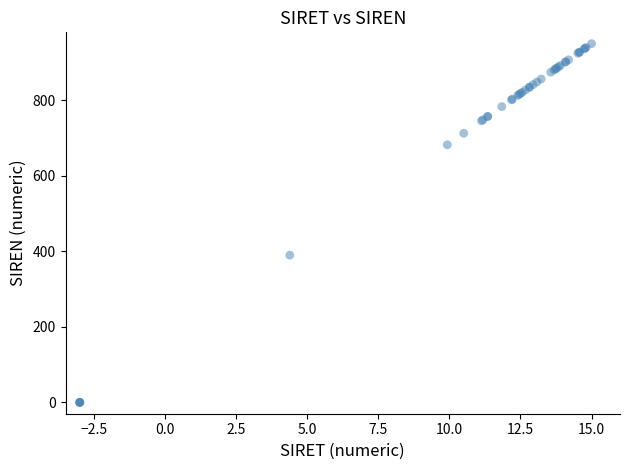

What Y value in the scatter plot is closest to 475?

389.9